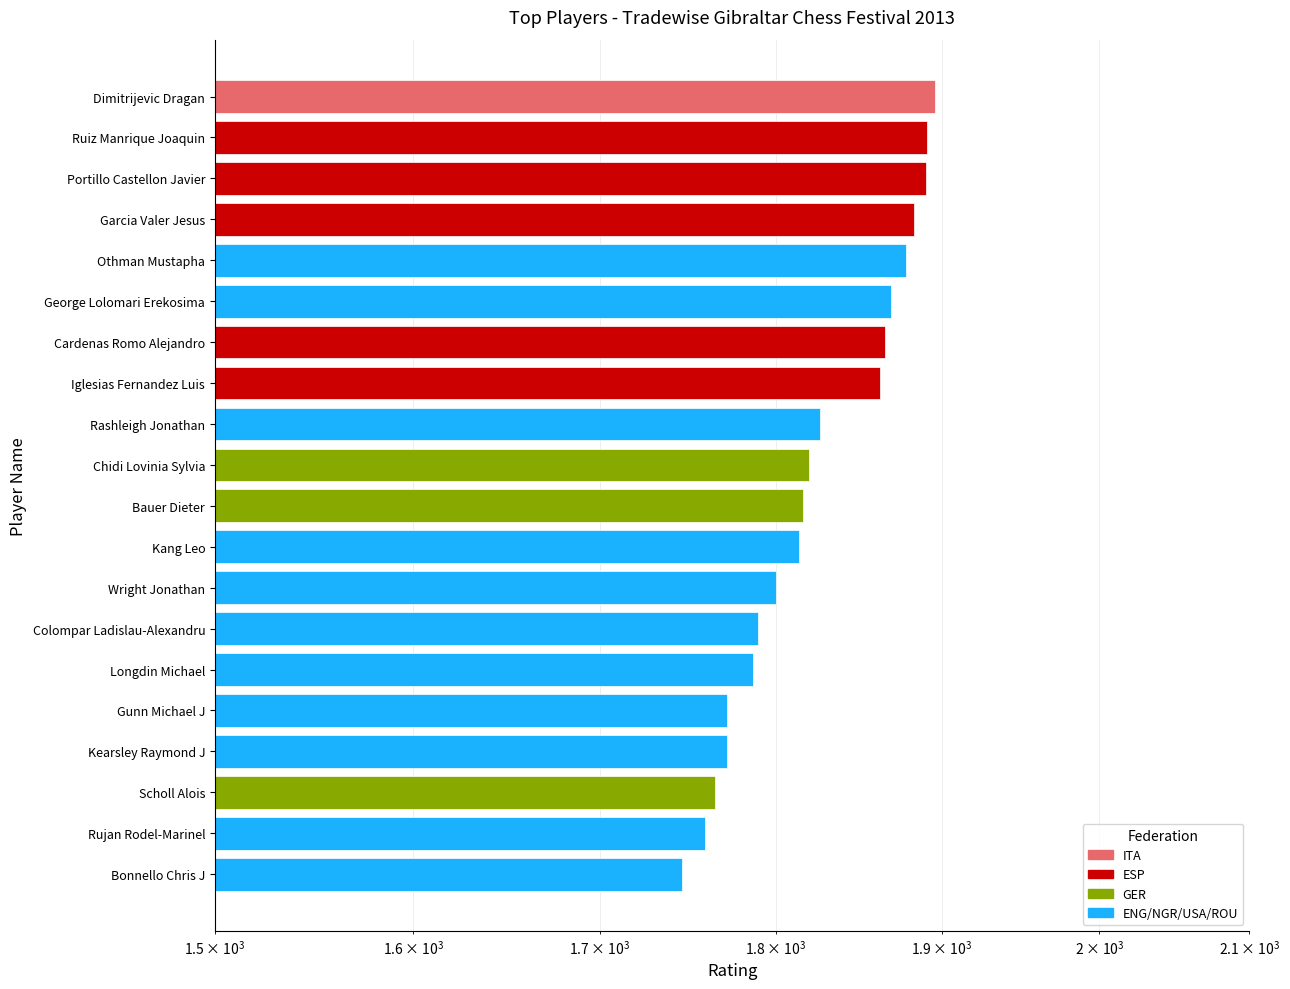

What is the ratio of the value at Cardenas Romo Alejandro to the value at Chidi Lovinia Sylvia?

1.0